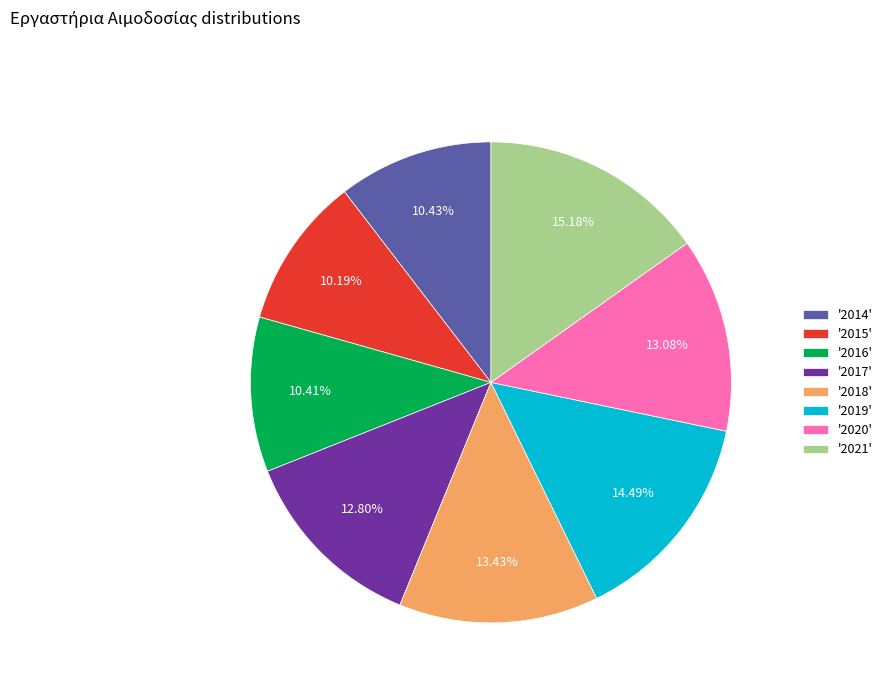

Do '2020' and '2014' together represent more than half of the pie?

No